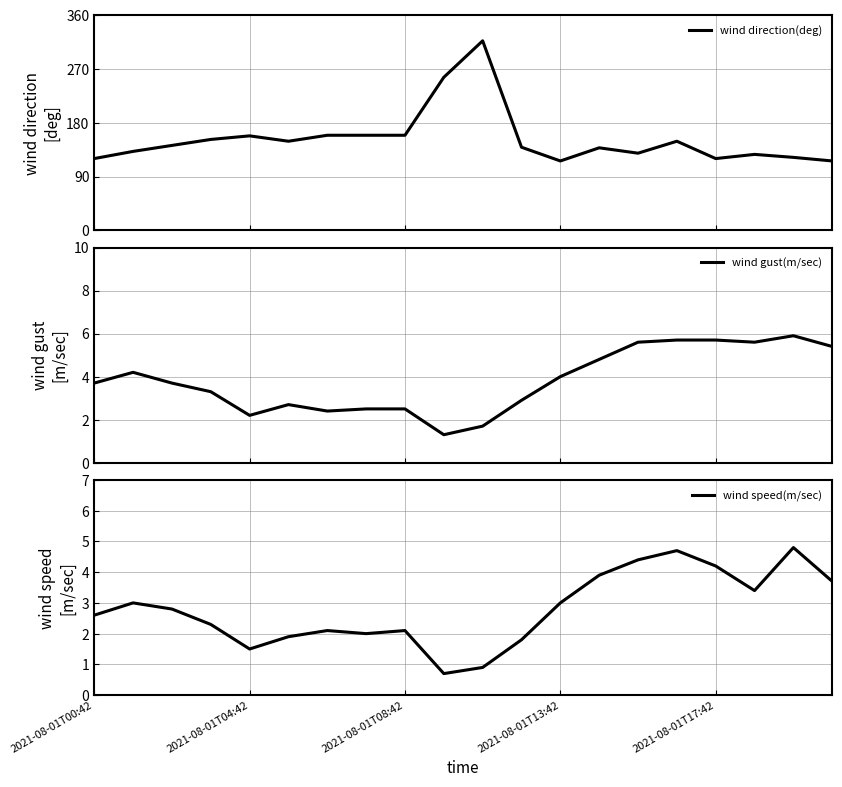

True or false: wind direction(deg) and wind gust(m/sec) intersect in this chart.

False